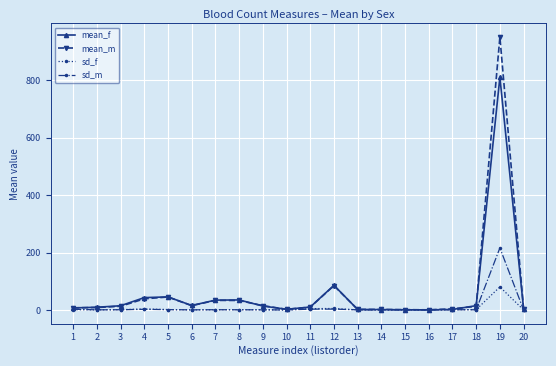

How many lines are shown in the chart?

4